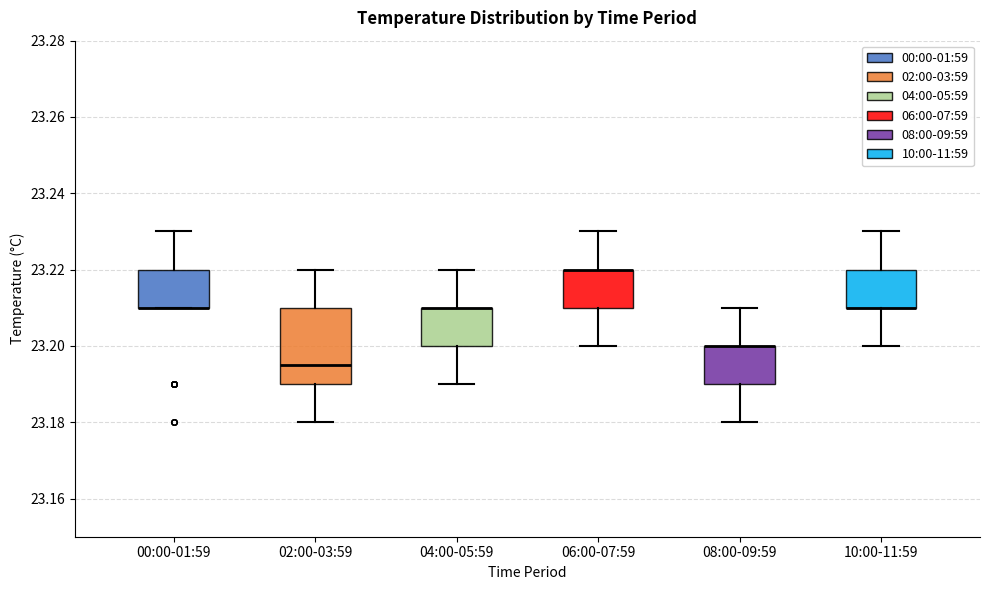

Comparing the boxes themselves (not the whiskers), which one is the tallest?

02:00-03:59